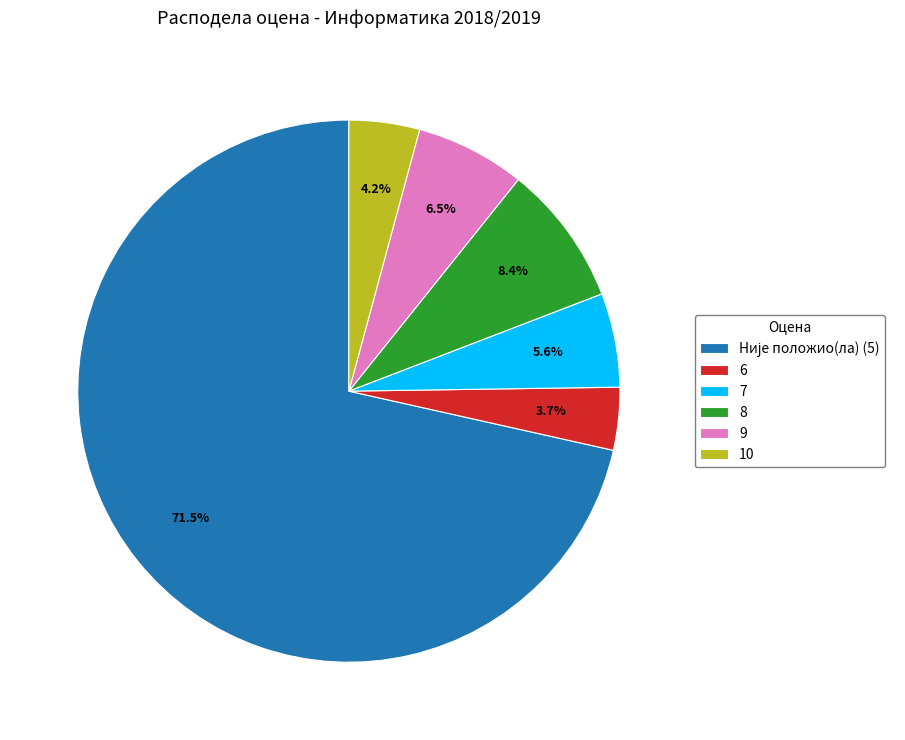

Is it true that 8 is 20% of the pie?

False